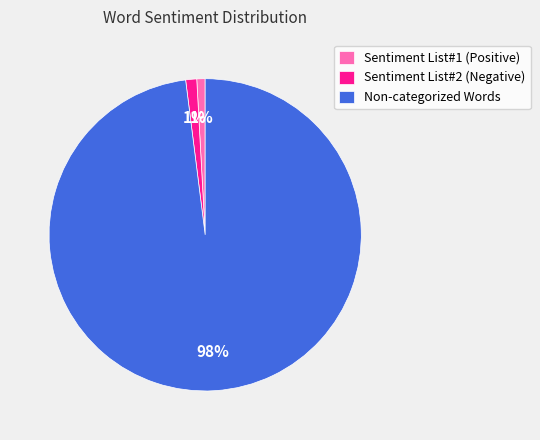

Do Sentiment List#2 (Negative) and Non-categorized Words together represent more than half of the pie?

Yes